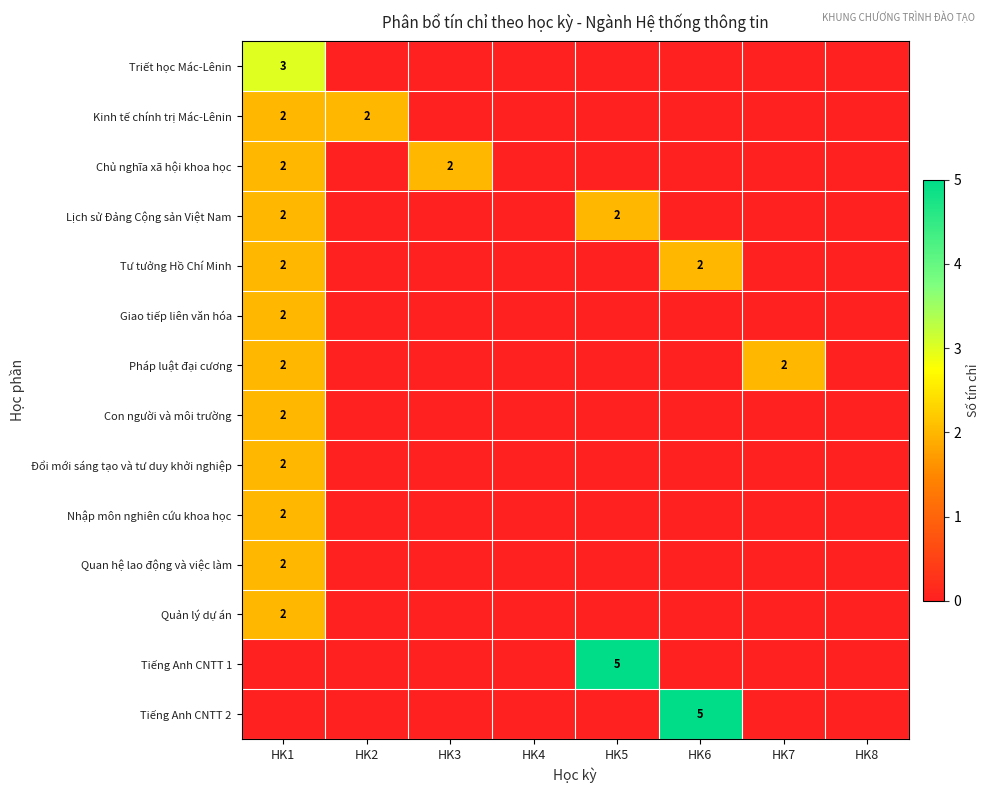

Is it true that Kinh tế chính trị Mác-Lênin equals 2 at HK2?

True